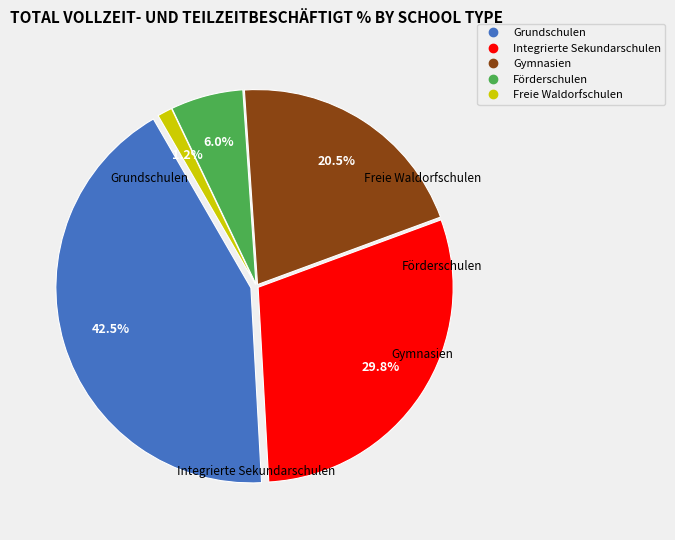

What is the change in value from Grundschulen to Gymnasien?

-6955